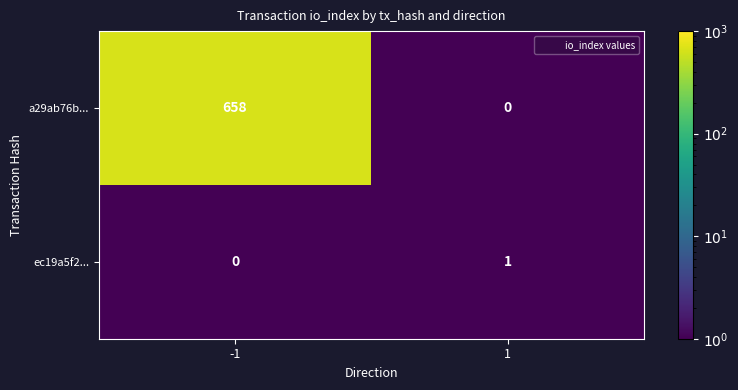

Rank the series by their maximum value, from highest to lowest.

a29ab76b..., ec19a5f2...